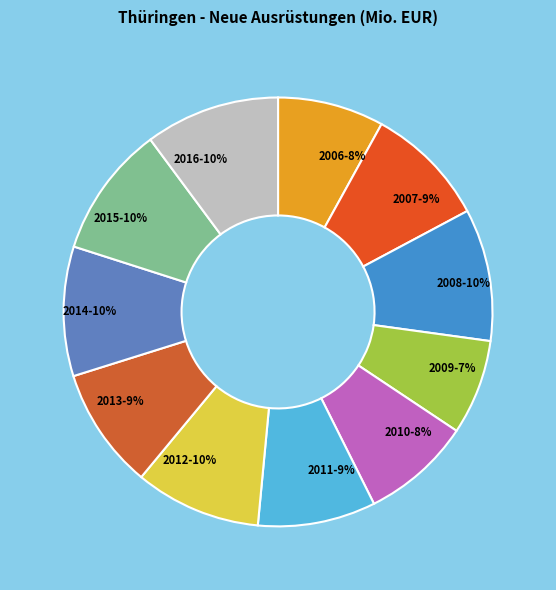

How many slices are in this pie chart?

11